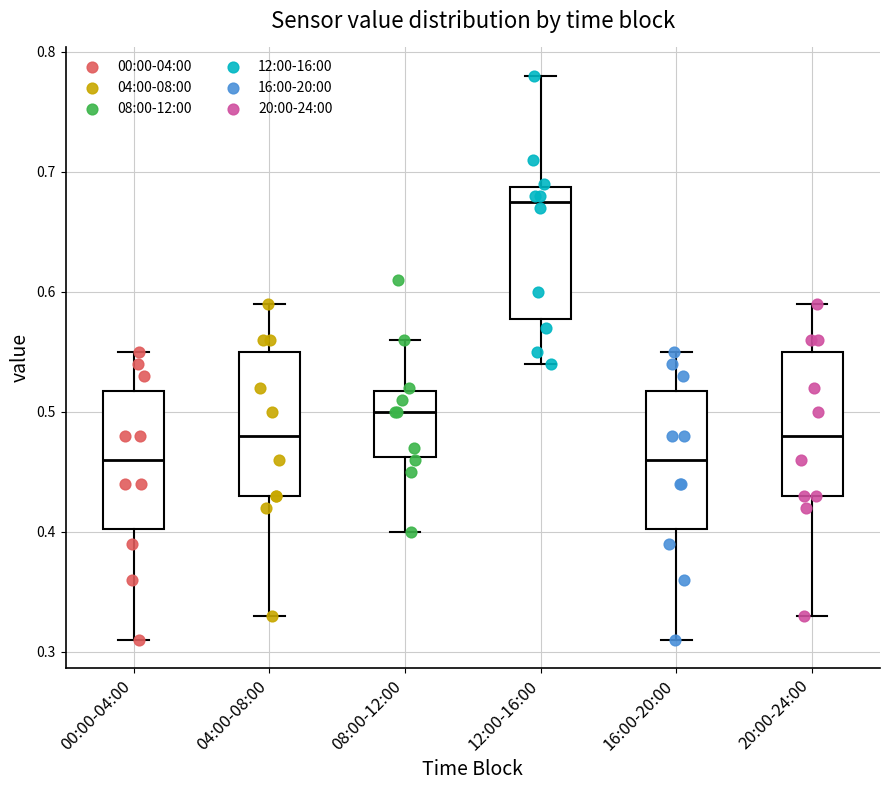

Where is the lower edge of the box for 04:00-08:00 on the y-axis? The values are not printed on the chart, so give them approximately, as read against the axis.

0.43